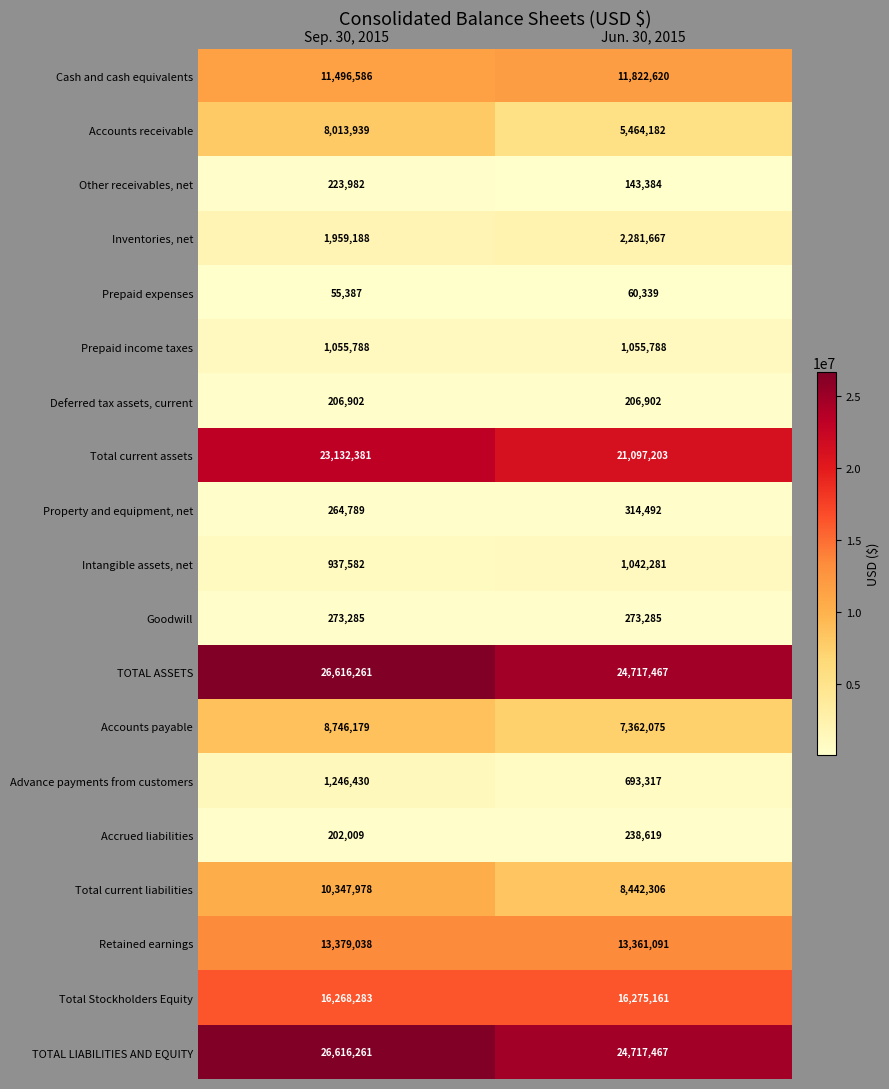

True or false: Other receivables, net has a value of 143384 at Jun. 30, 2015.

True